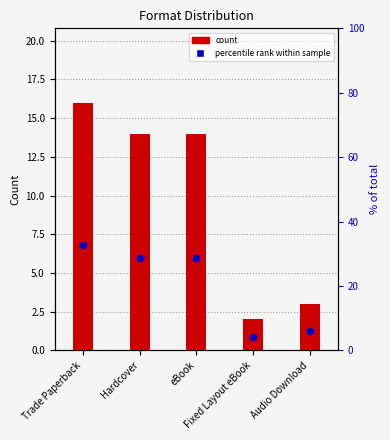

Which series reaches the minimum Y coordinate?

count